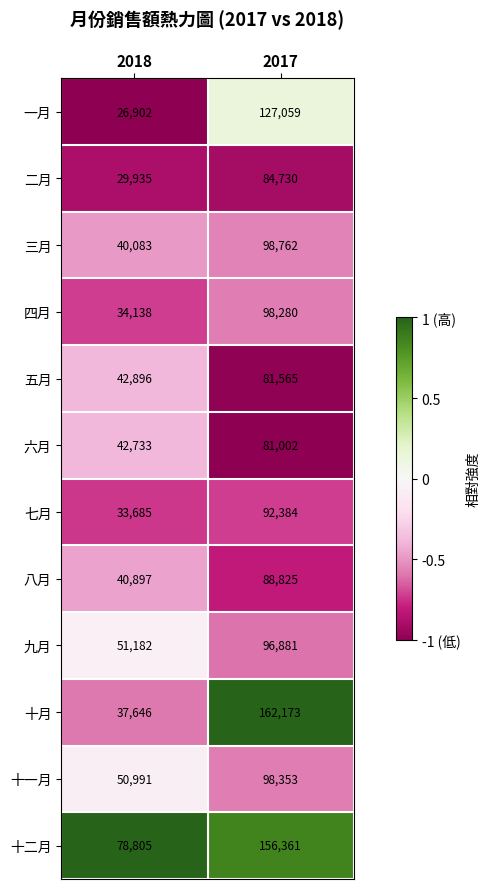

Is it true that 七月 equals 92384 at 2017?

True